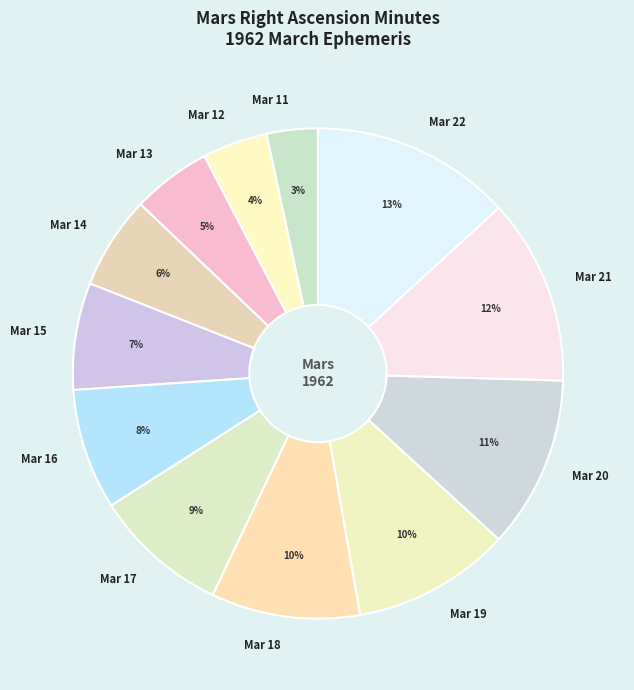

The Mar 20 slice represents 20% of the pie. True or false?

False